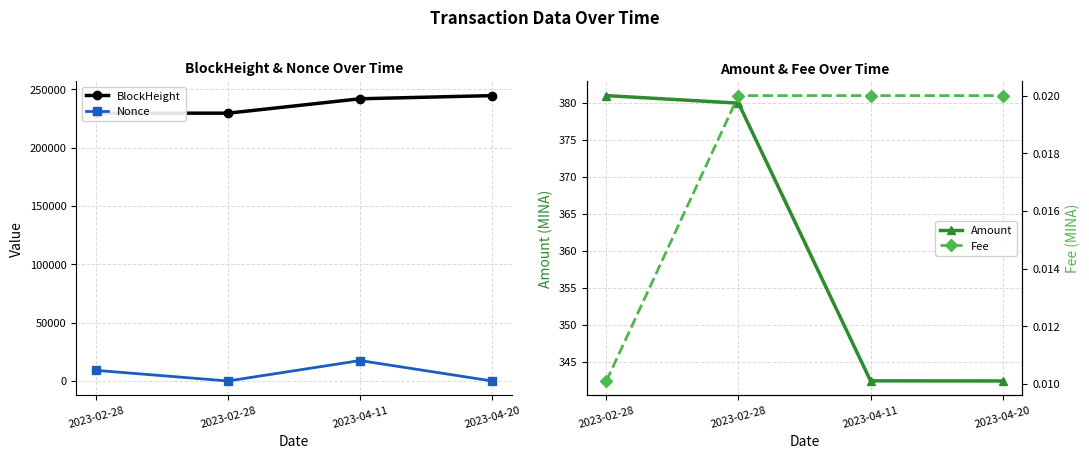

What is the sum of the BlockHeight values at 2023-04-20 and 2023-02-28?

474162.0